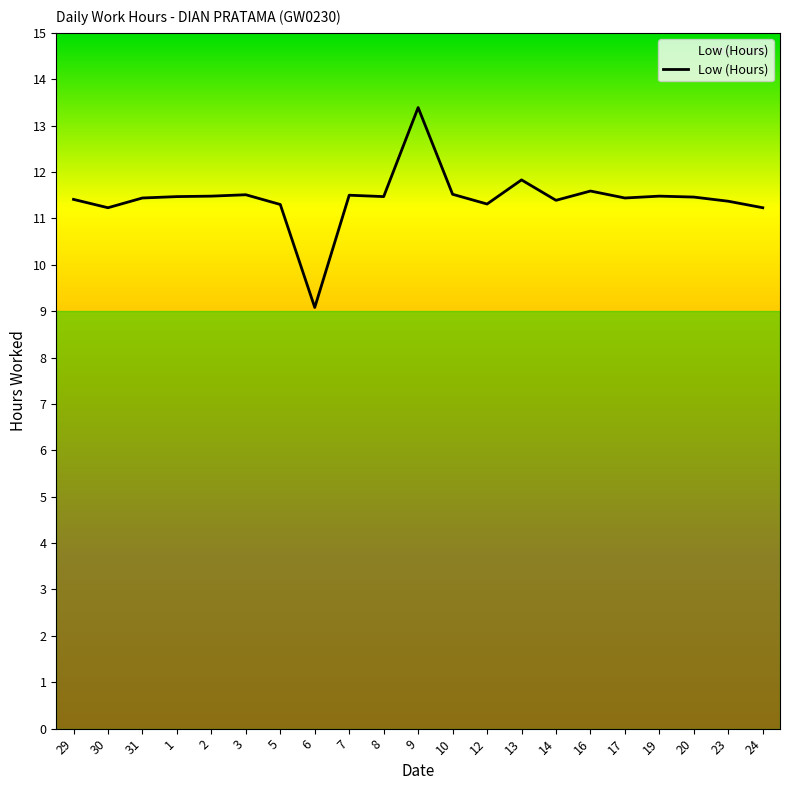

Does the chart display data point markers on the line(s)?

No